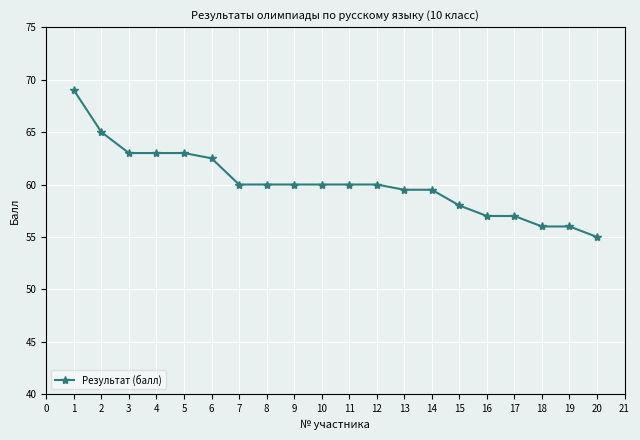

How many lines are shown in the chart?

1